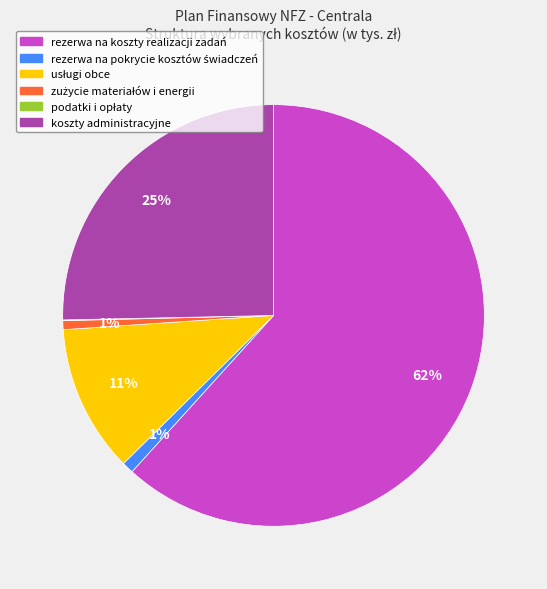

To the nearest percent, what is the difference between the largest and smallest slice percentages?

62%